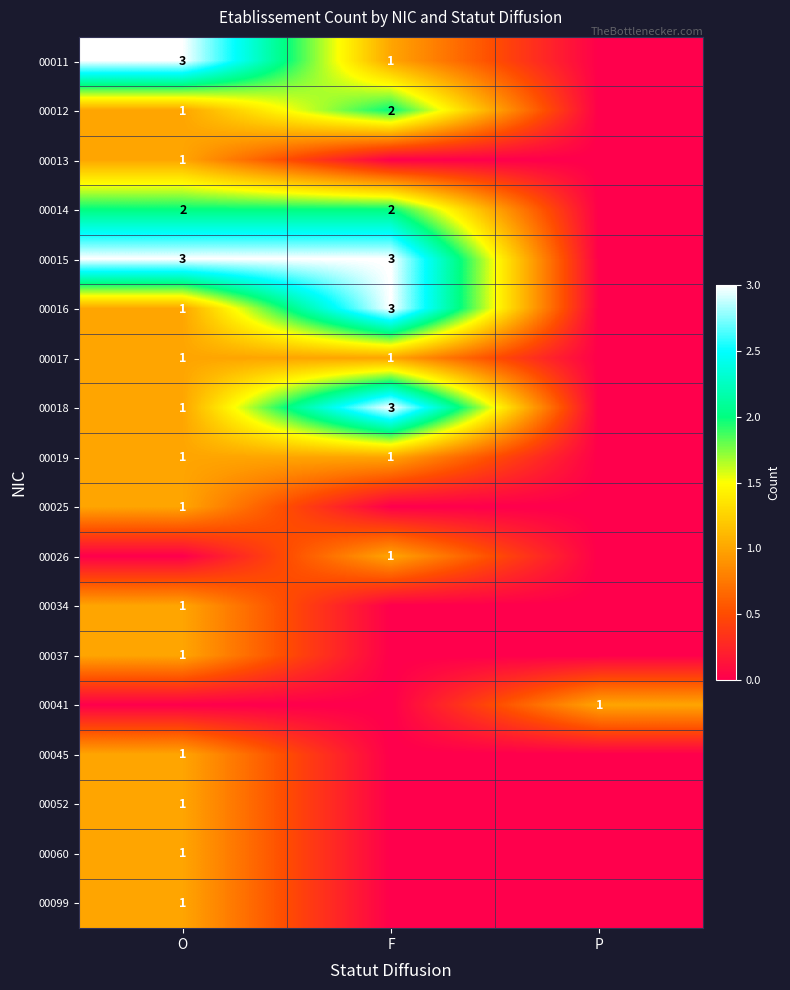

The 00014 series shows 3 at F. True or false?

False